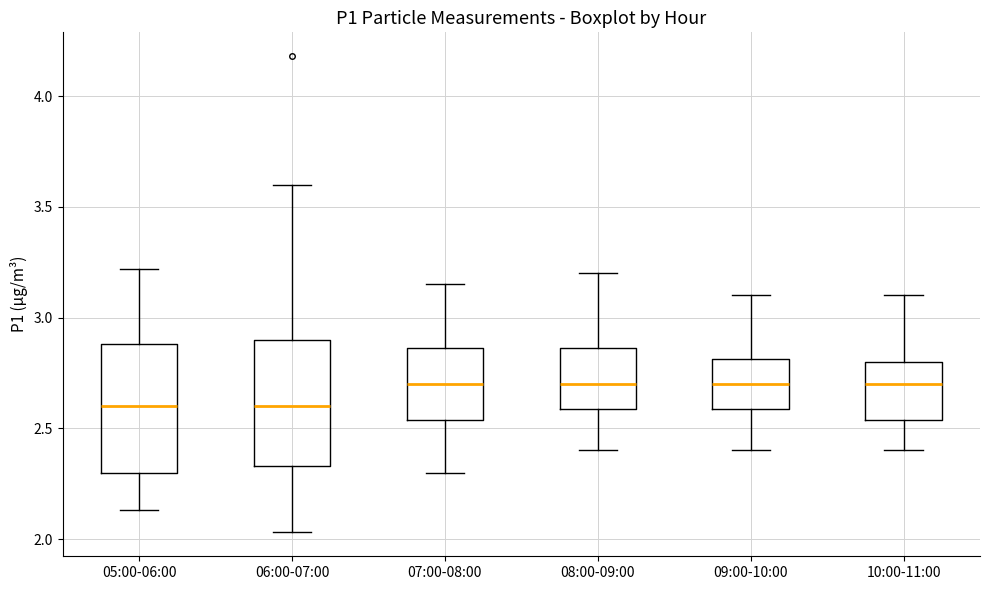

Reading left to right, transcribe this box plot: for each box, give where its median line is, the range the box spans, and where its two whiskers end, as read against the y-axis. The values are not printed on the chart, so give them approximately, as read against the axis.

05:00-06:00: median 2.60, box 2.30 to 2.90, whiskers 2.15 to 3.20
06:00-07:00: median 2.60, box 2.35 to 2.90, whiskers 2.05 to 3.60
07:00-08:00: median 2.70, box 2.55 to 2.85, whiskers 2.30 to 3.15
08:00-09:00: median 2.70, box 2.60 to 2.85, whiskers 2.40 to 3.20
09:00-10:00: median 2.70, box 2.60 to 2.80, whiskers 2.40 to 3.10
10:00-11:00: median 2.70, box 2.55 to 2.80, whiskers 2.40 to 3.10